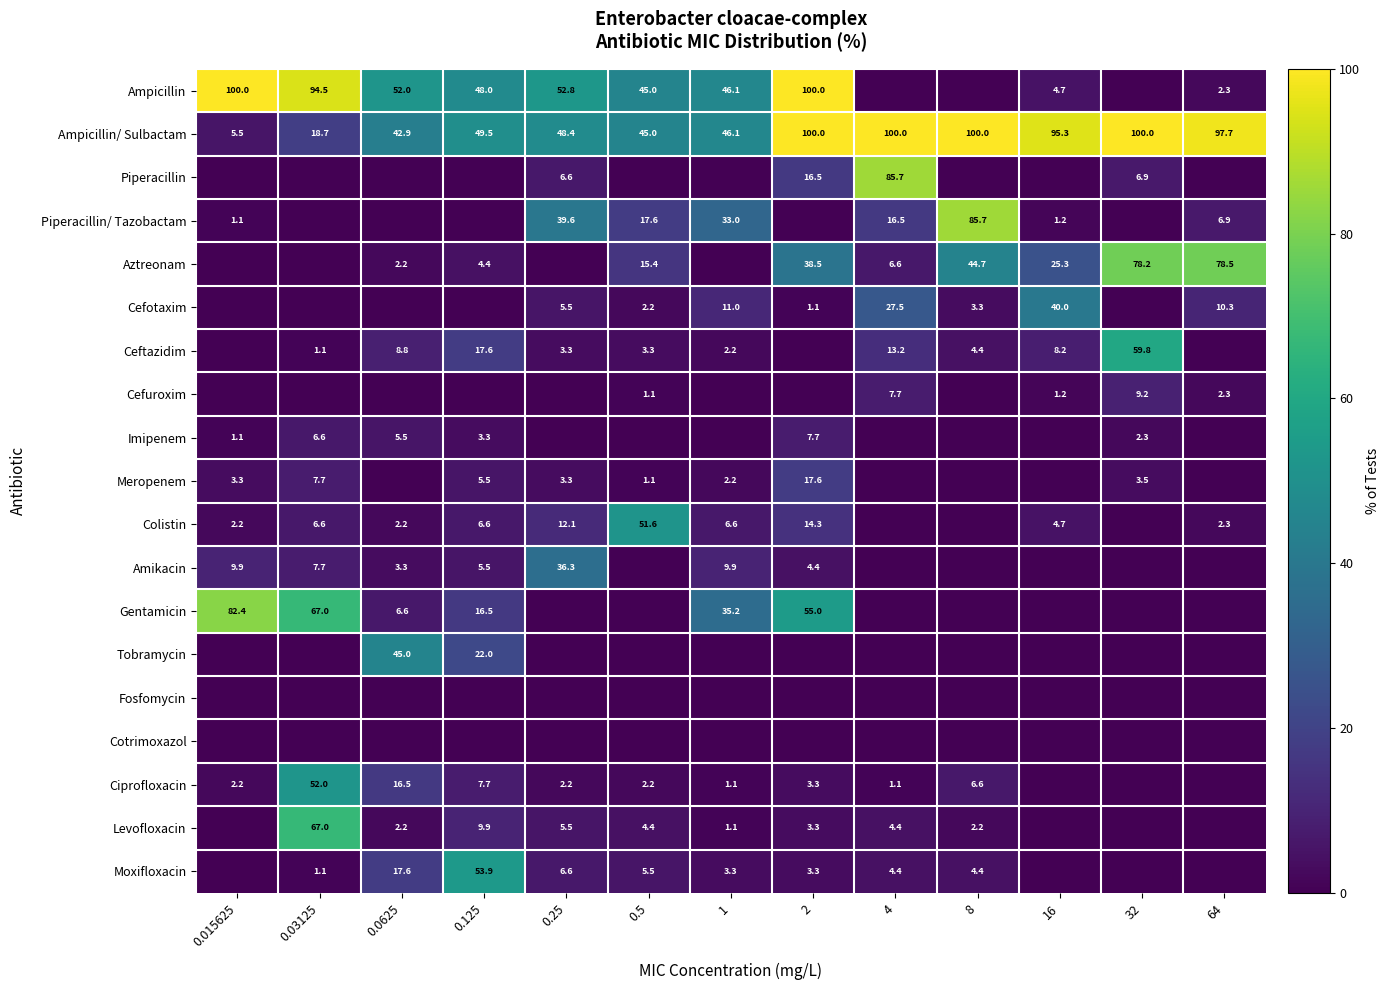

What is the spread (max minus min) of values at 0.0625?

52.0